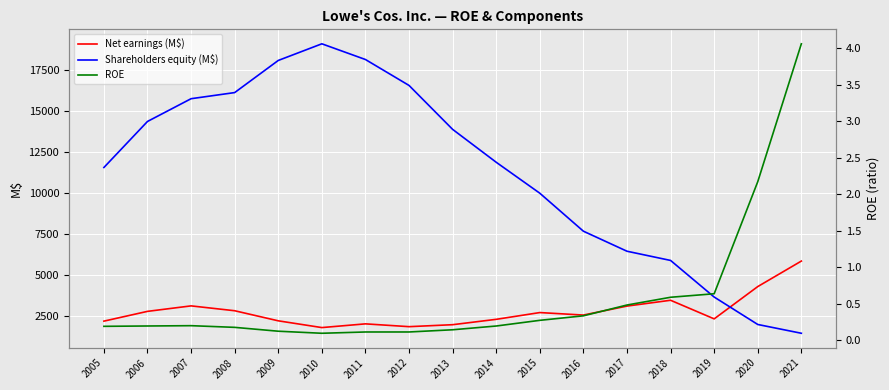

List the series in order of their overall mean, lowest first.

ROE, Net earnings (M$), Shareholders equity (M$)